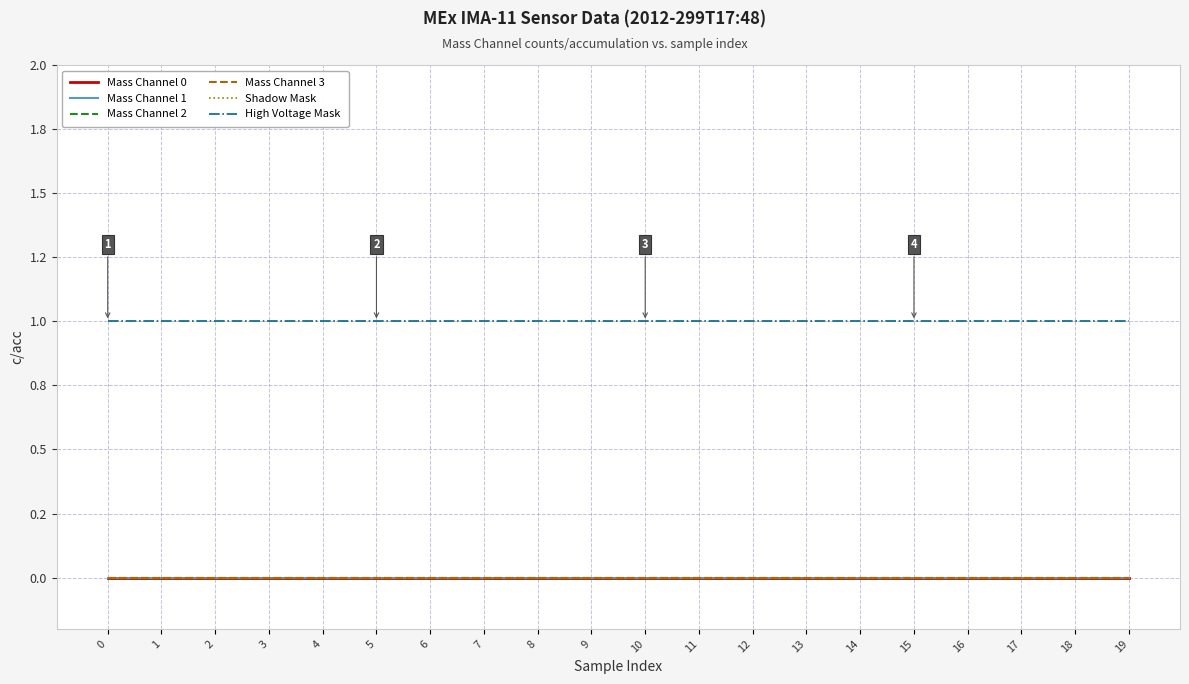

Which series changed the most between 4 and 15?

Mass Channel 0